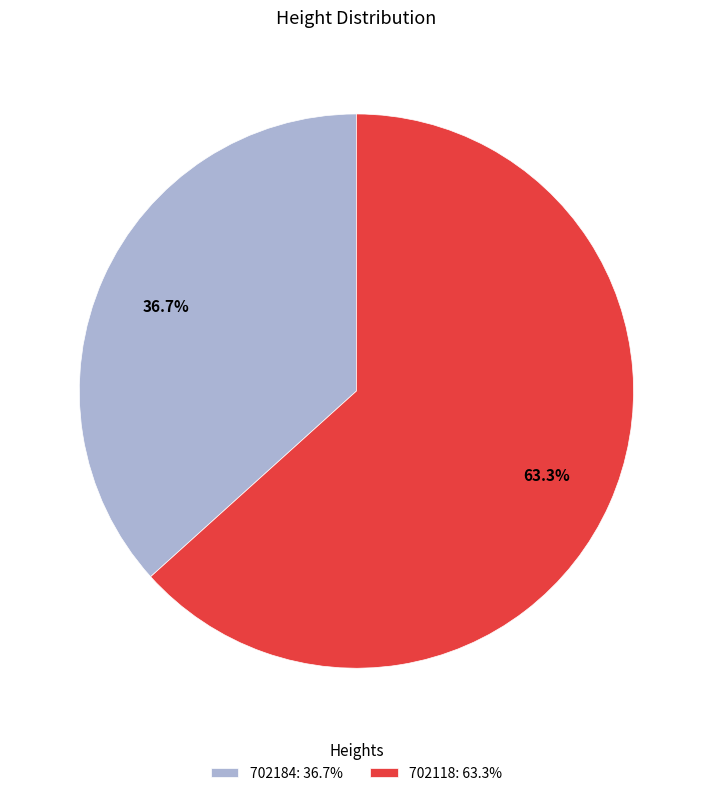

Between 702184 and 702118, which is larger?

702118